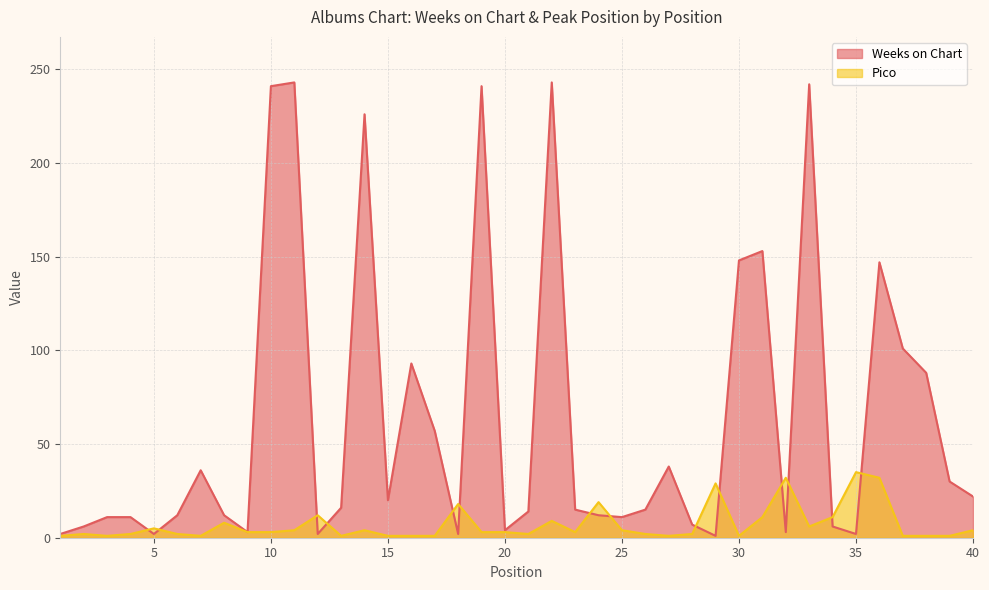

Where is the first local maximum for Pico?

2